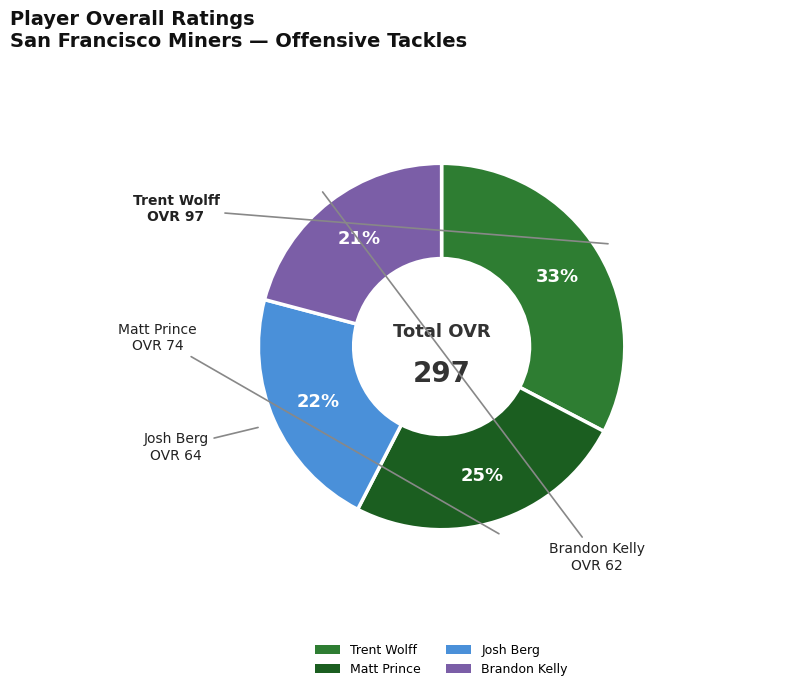

Do Josh Berg and Trent Wolff together represent more than half of the pie?

Yes